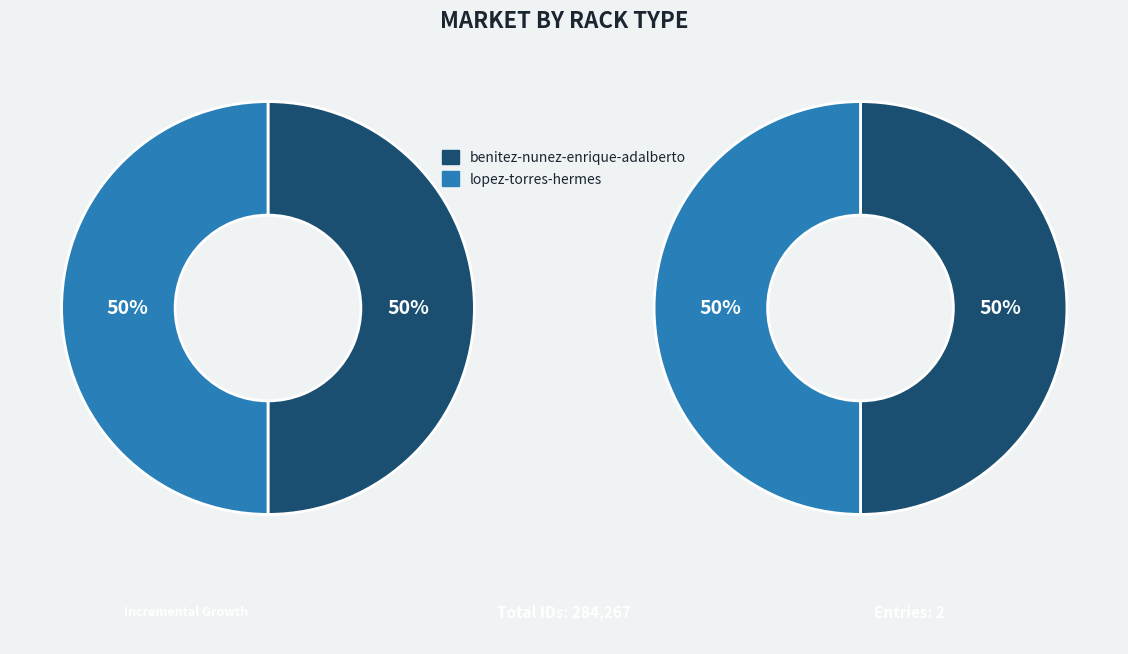

Which category has the smallest portion of the pie?

lopez-torres-hermes